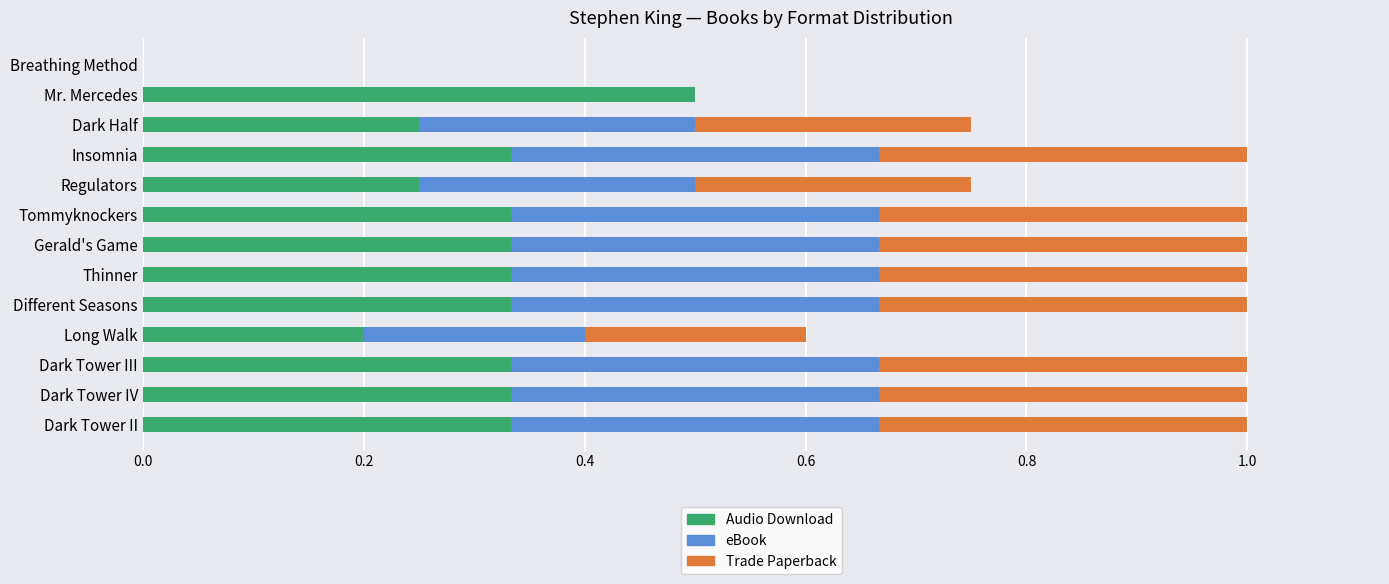

What is the total value across all series at Dark Tower IV?

1.0